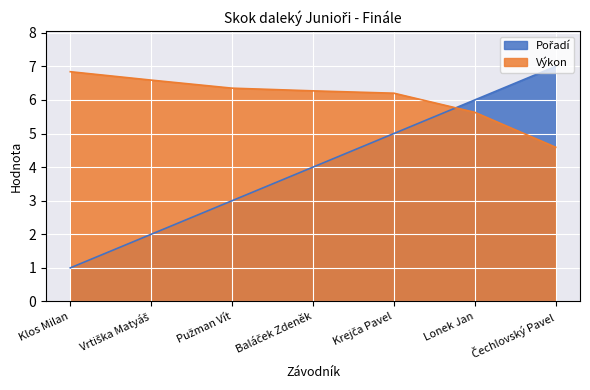

The Výkon series shows 6.3 at Baláček Zdeněk. True or false?

True